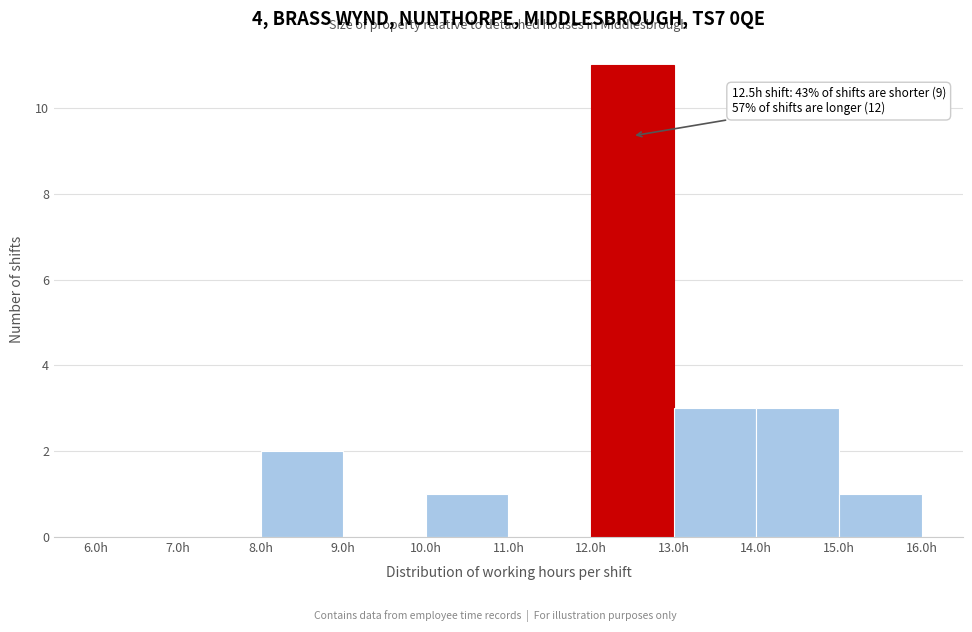

Over which range of the x-axis is the bar tallest?

12 to 13